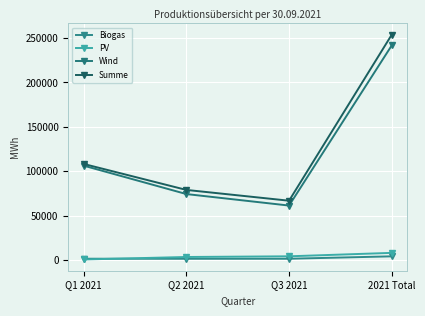

What is the label of the 4th point from the left?

2021 Total